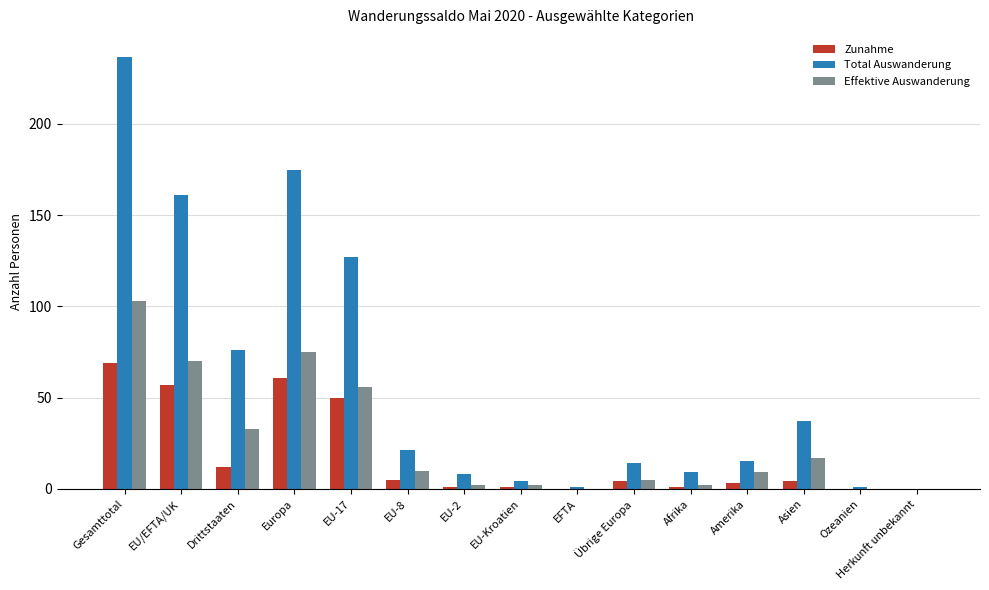

How many groups of bars are there?

15